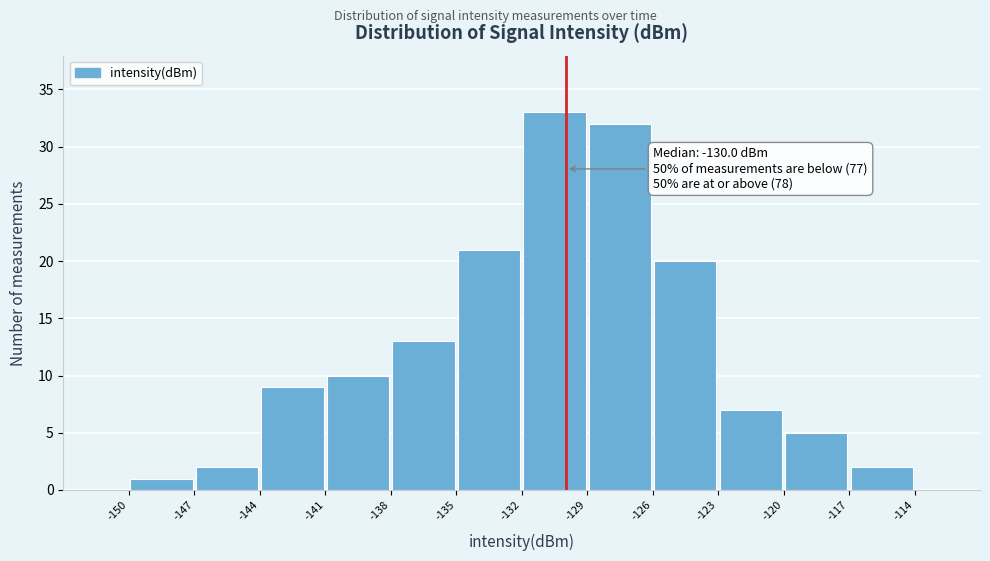

Over which range of the x-axis is the bar tallest?

-132 to -129